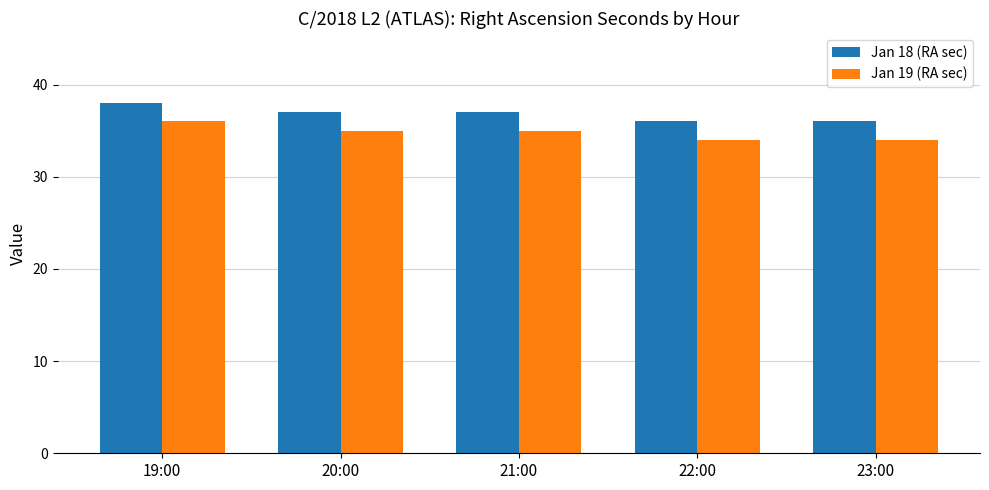

What is the sum of all Jan 19 (RA sec) values?

174